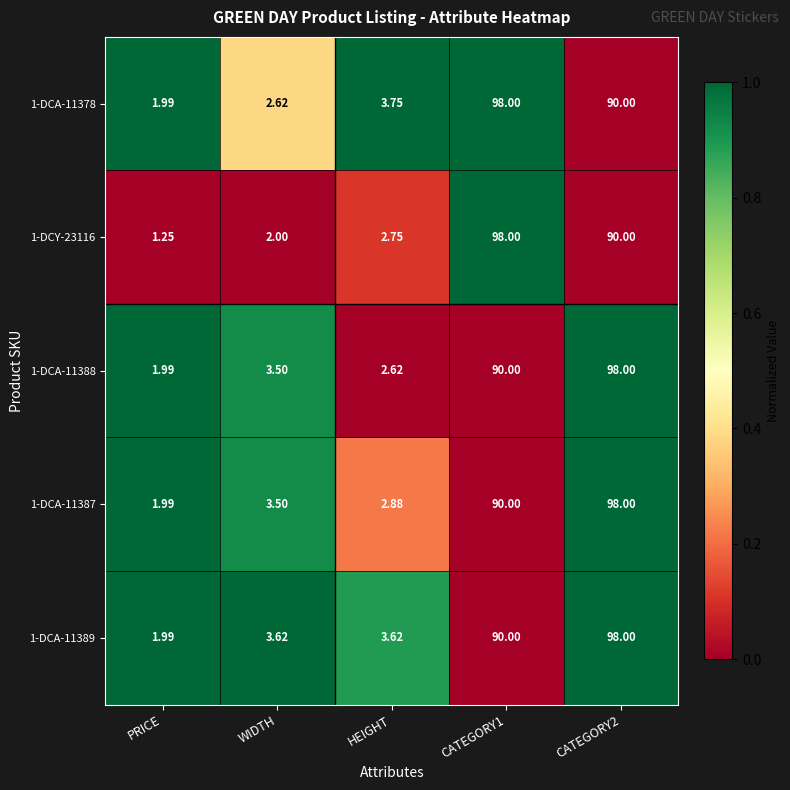

Where does the 1-DCA-11387 series first go above 3?

WIDTH